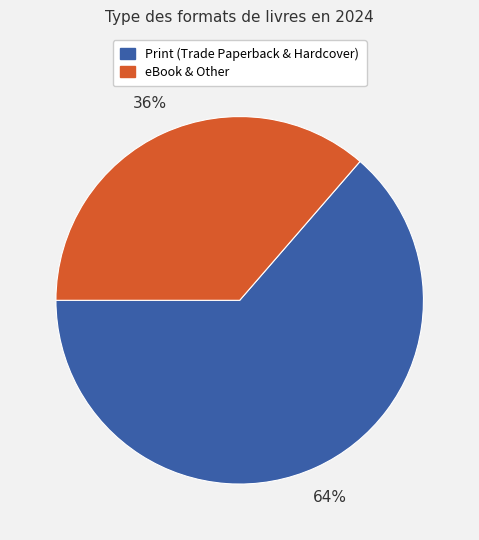

To the nearest percent, what is the average slice percentage?

50%